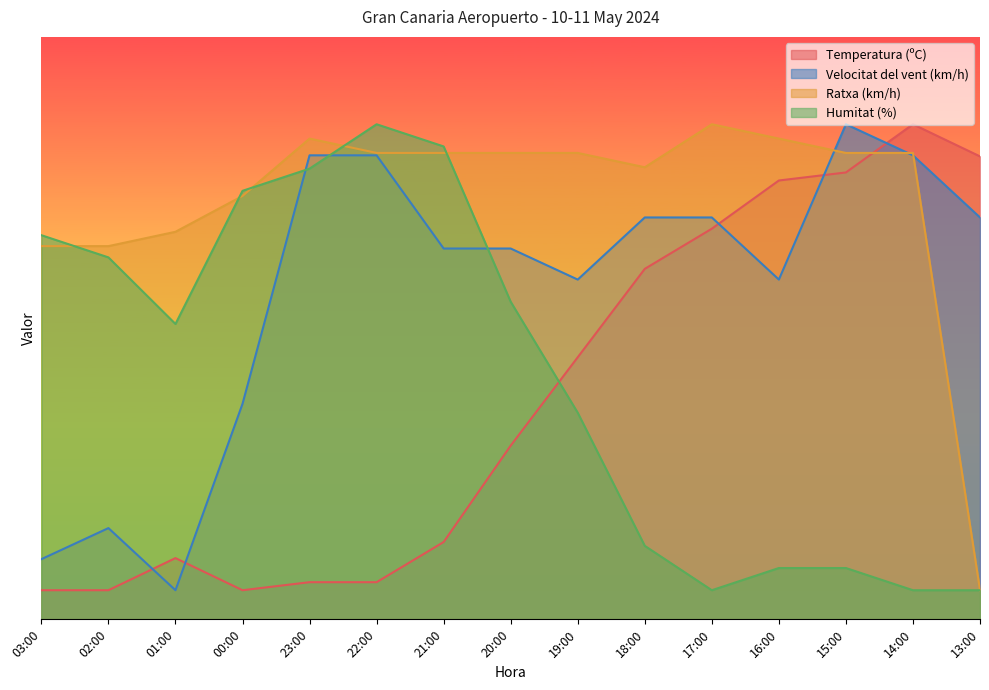

Where does the Velocitat del vent (km/h) series first go above 63?

23:00